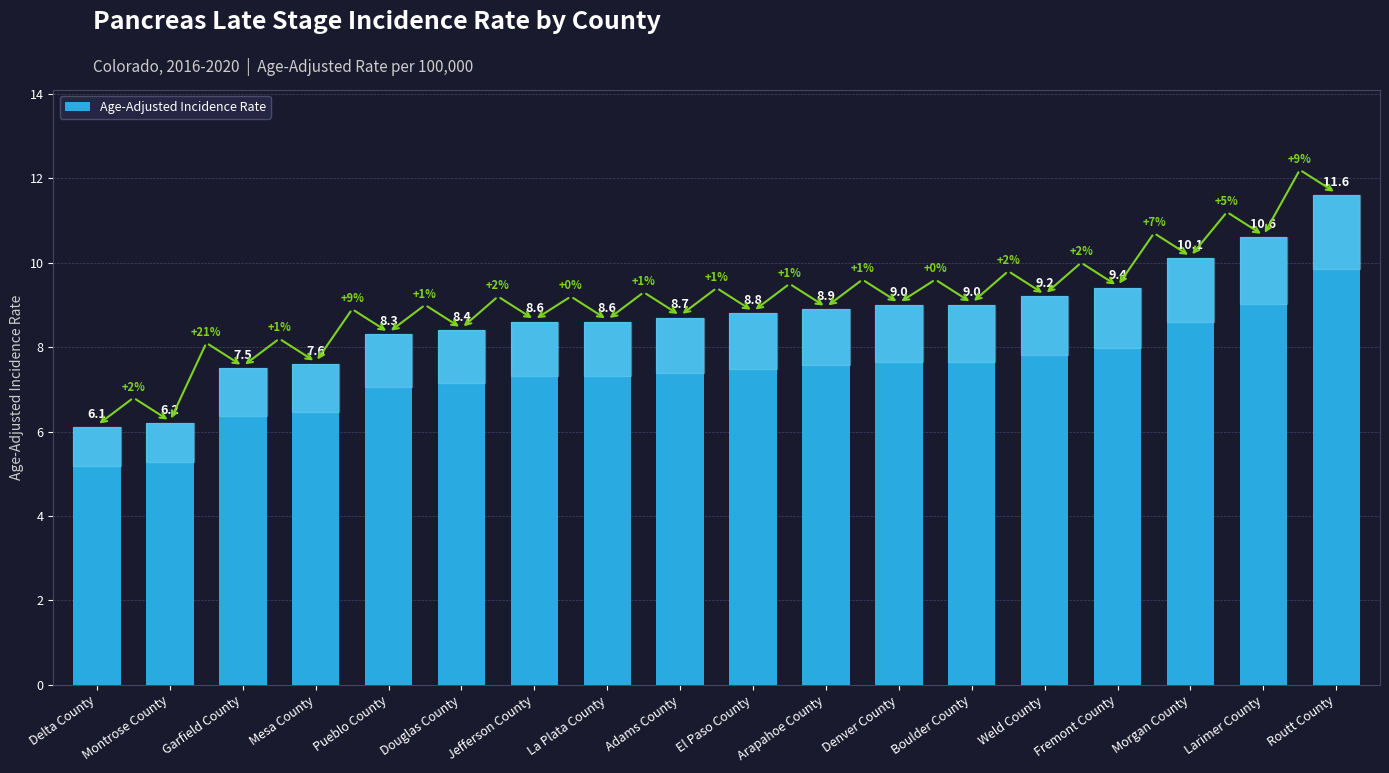

Which label corresponds to the largest value in the chart?

Routt County